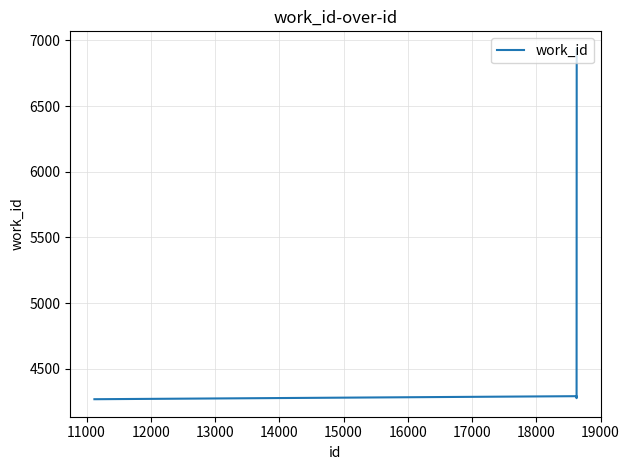

What is the difference between the maximum and minimum values?

2666